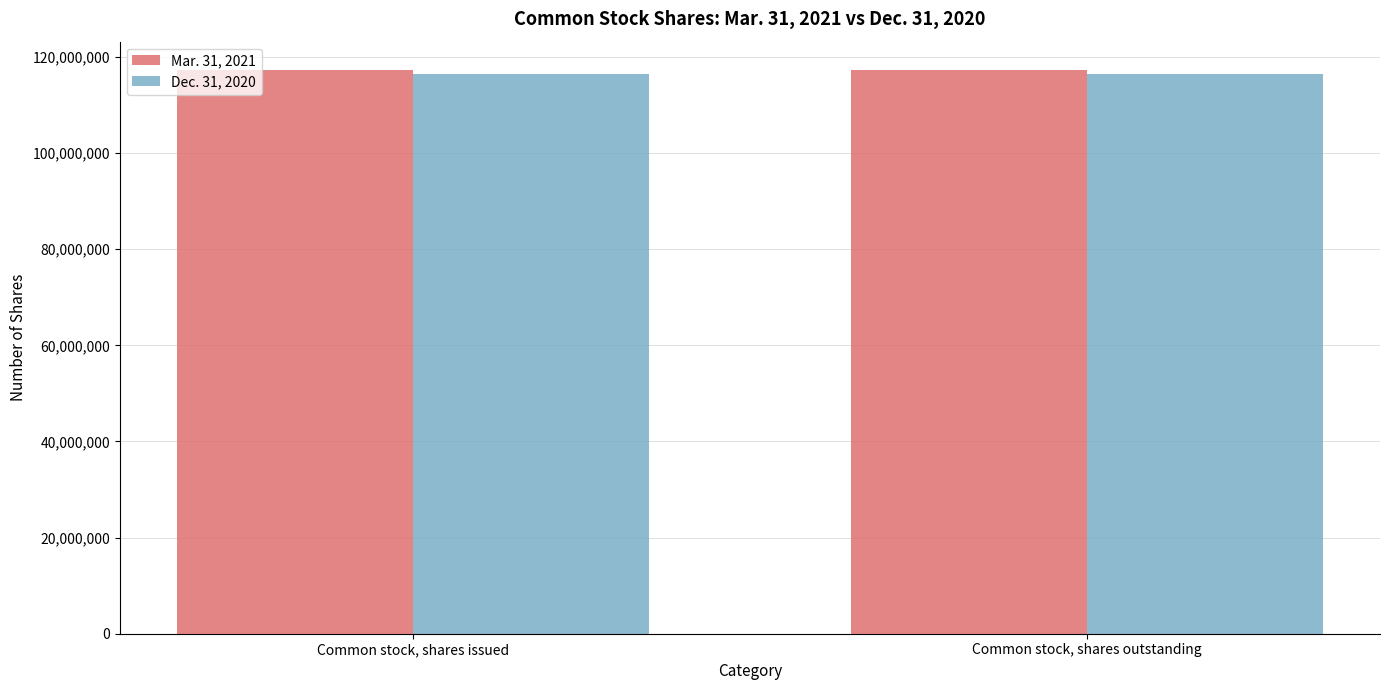

Rank the series by their maximum value, from highest to lowest.

Mar. 31, 2021, Dec. 31, 2020